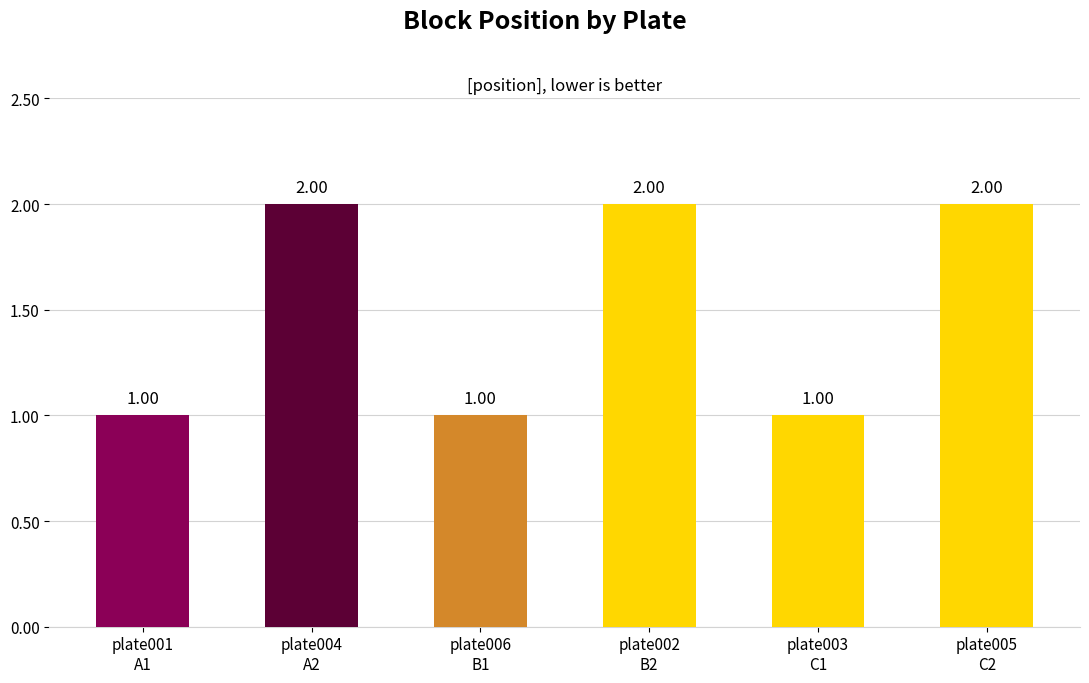

List the labels in order of value, largest first.

plate004
A2, plate002
B2, plate005
C2, plate001
A1, plate006
B1, plate003
C1